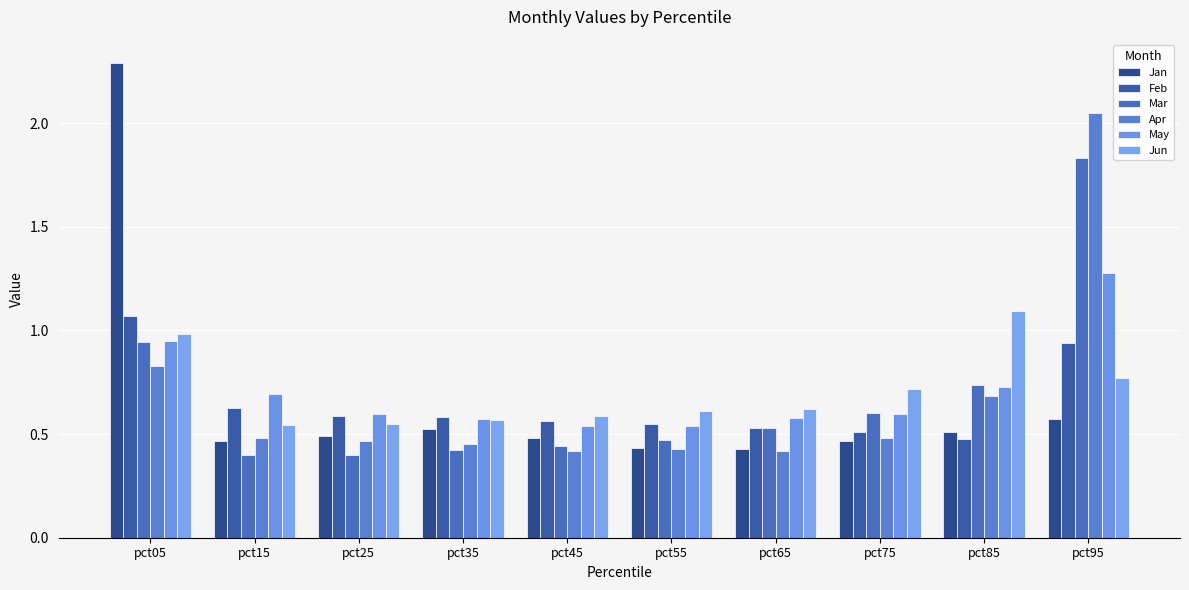

What is the spread (max minus min) of values at pct35?

0.2